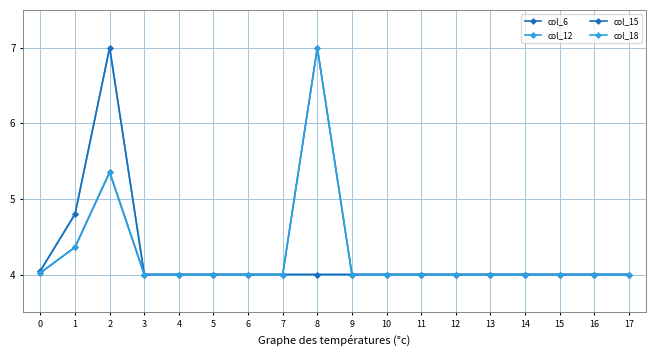

Is the value of col_18 at 0 greater than the value of col_15 at 6?

Yes